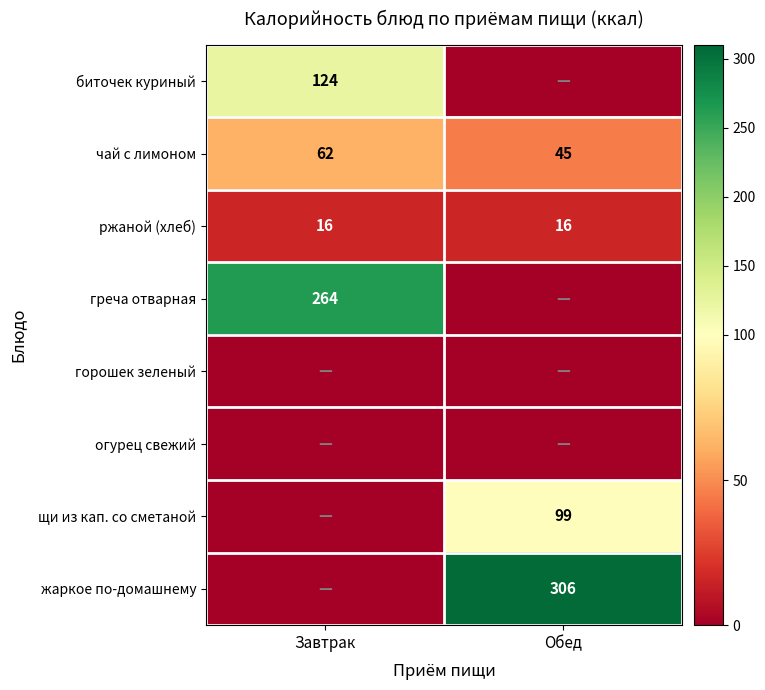

What is the spread (max minus min) of values at Обед?

306